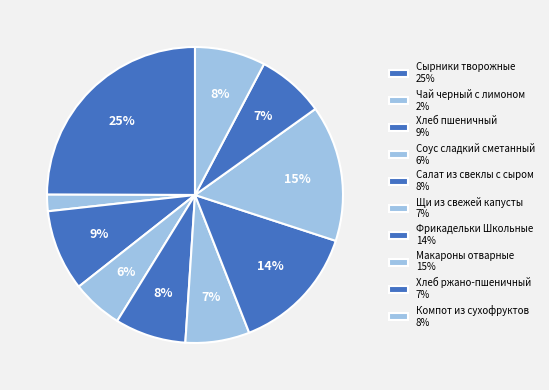

True or false: Фрикадельки Школьные accounts for 14% of the total.

True